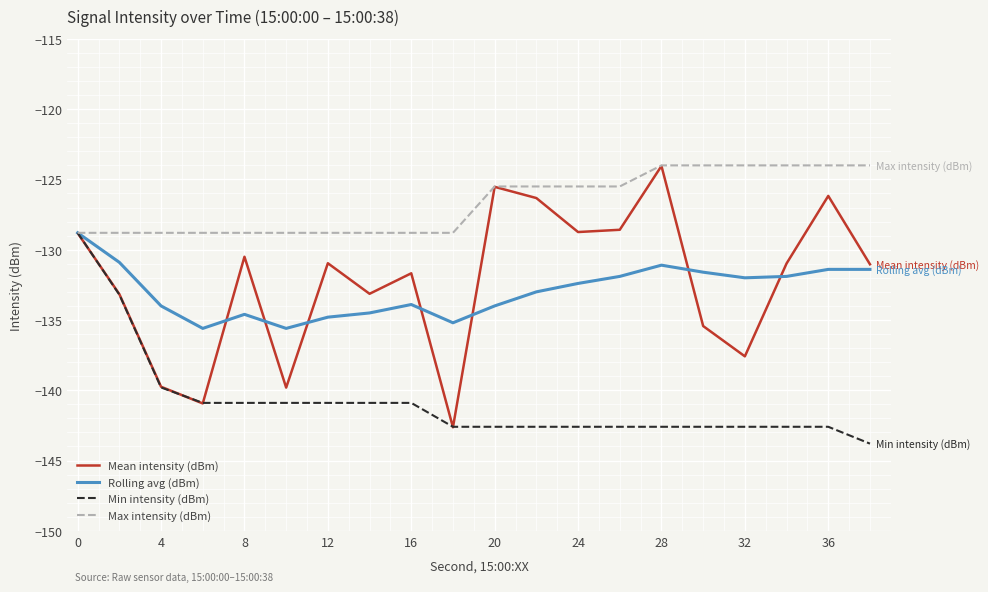

Which series has the widest spread of values?

Mean intensity (dBm)